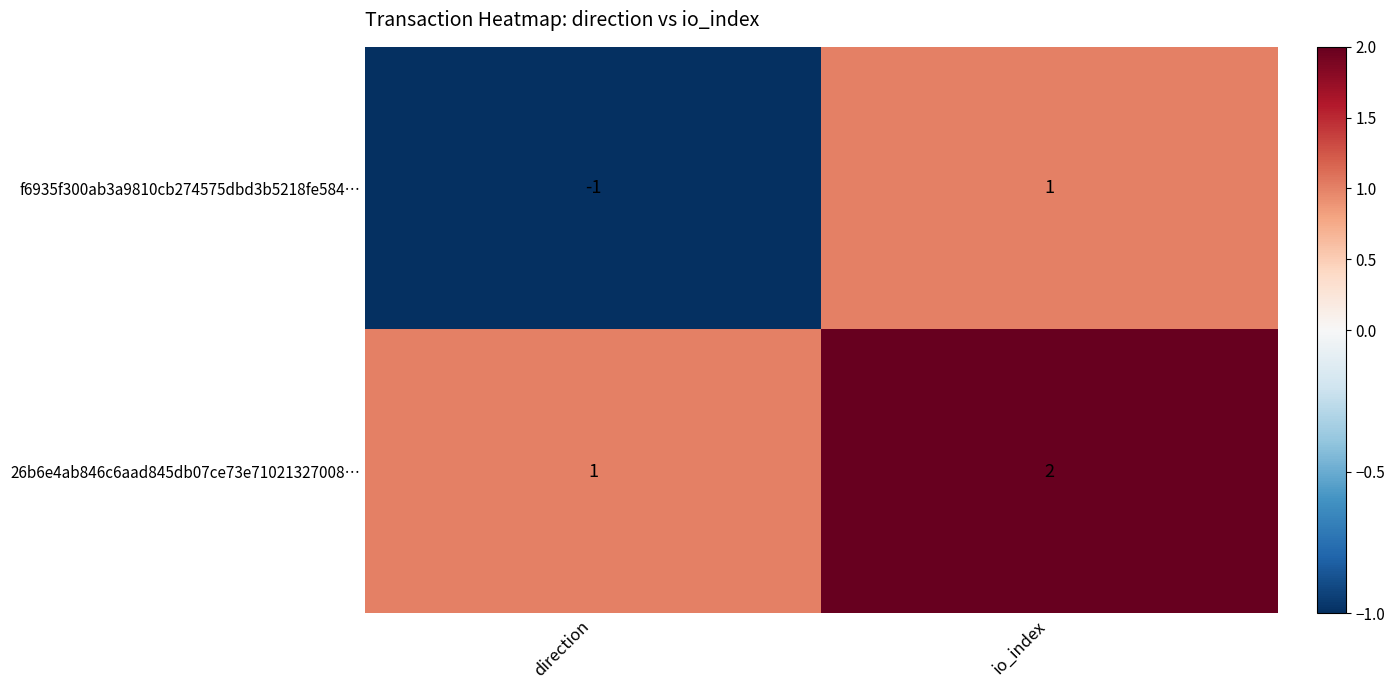

At which category is the sum across all series the highest?

io_index